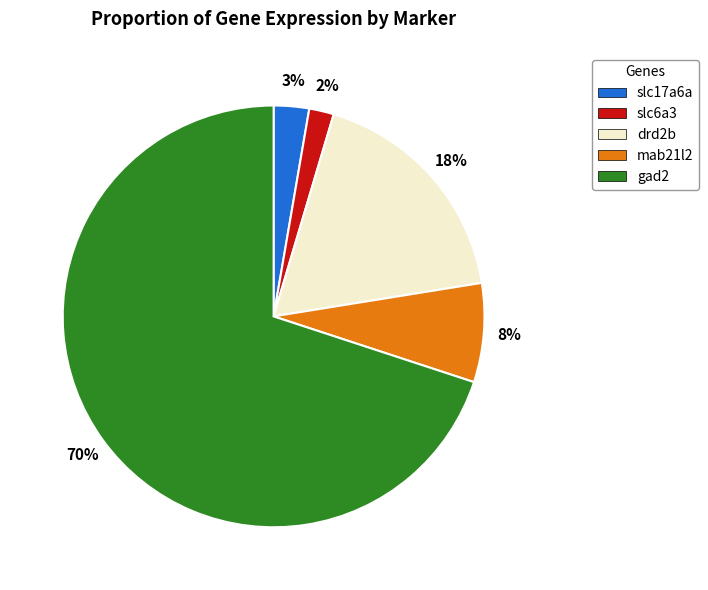

Rank the categories by value from lowest to highest.

slc6a3, slc17a6a, mab21l2, drd2b, gad2